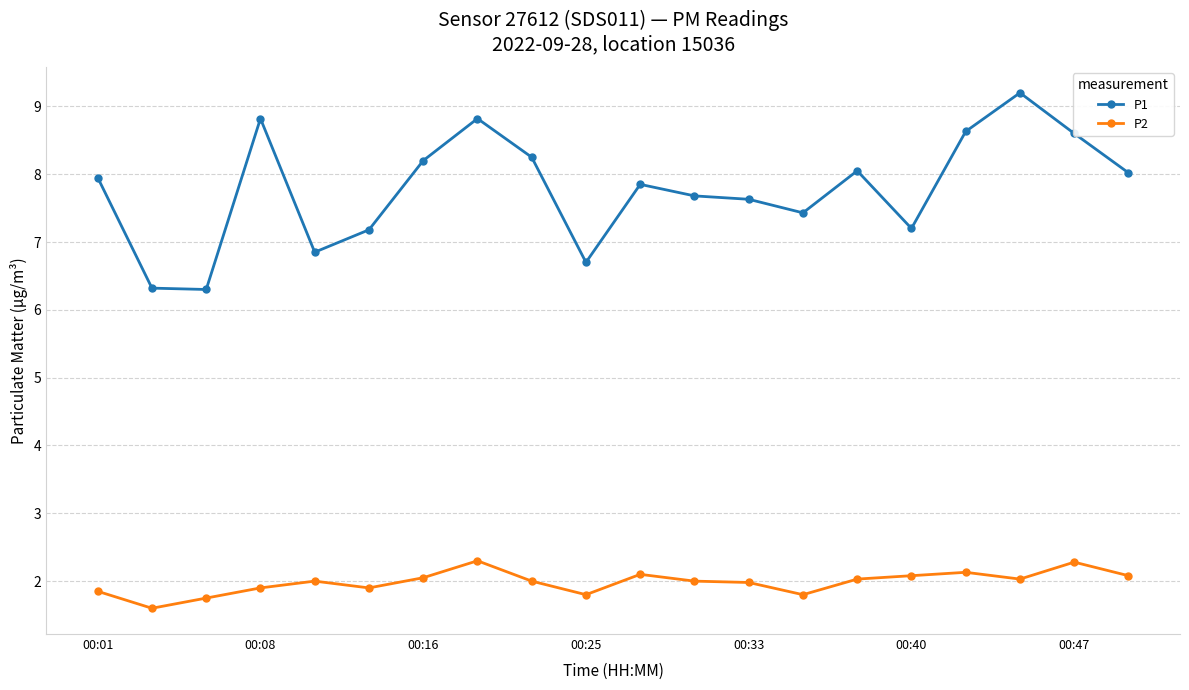

Which series has the largest total across all categories?

P1